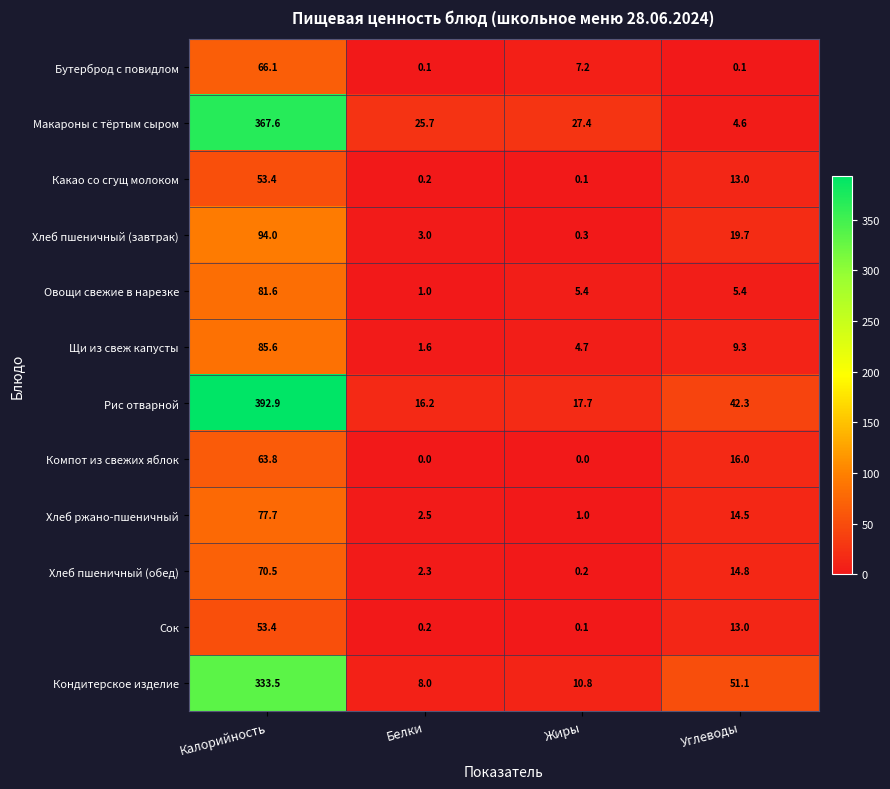

List the labels in order of Рис отварной value, largest first.

Калорийность, Углеводы, Жиры, Белки